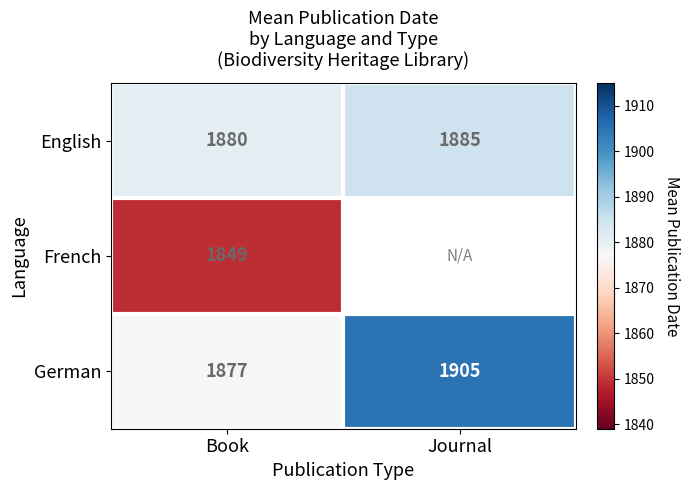

Rank the categories by English value from lowest to highest.

Book, Journal